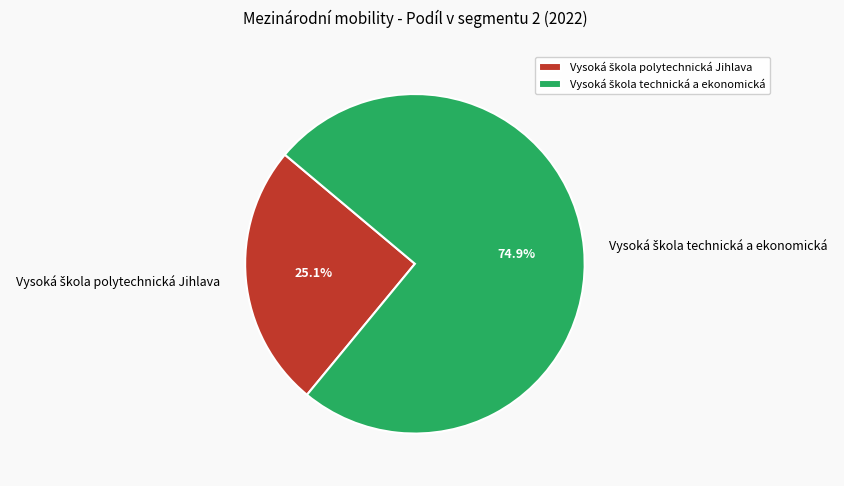

Is there any slice that represents more than half of the pie?

Yes